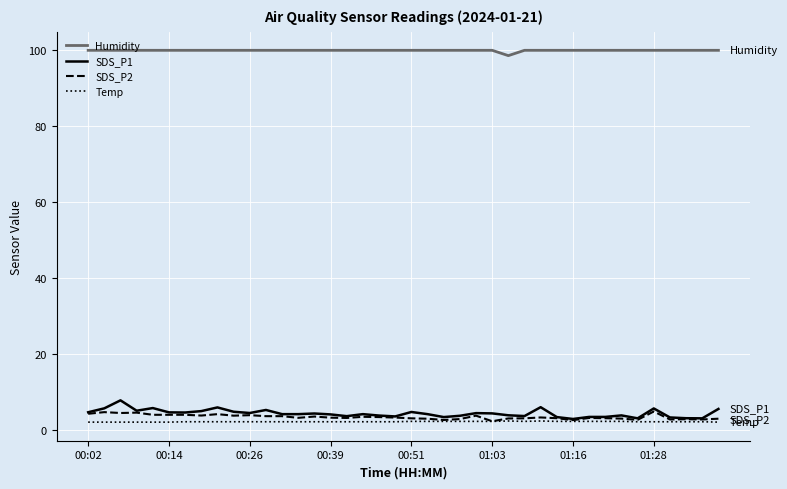

How many lines are shown in the chart?

4